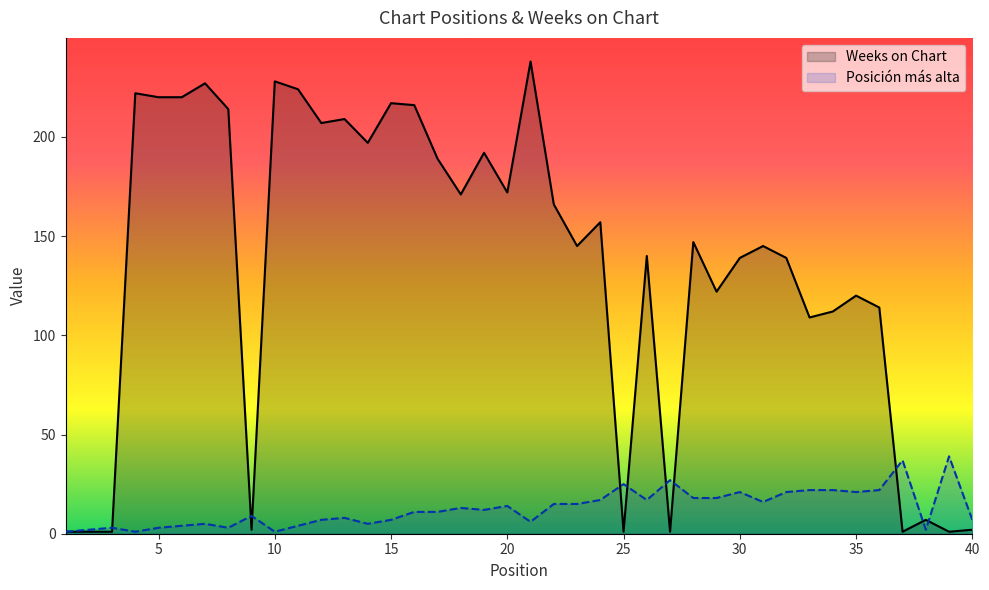

What is the greatest value displayed?

238